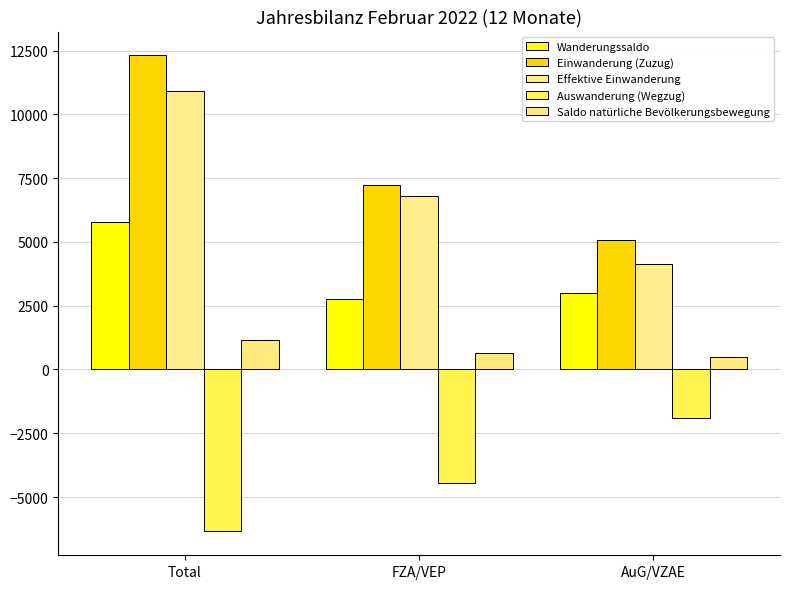

What is the label of the 2nd bar from the right?

FZA/VEP